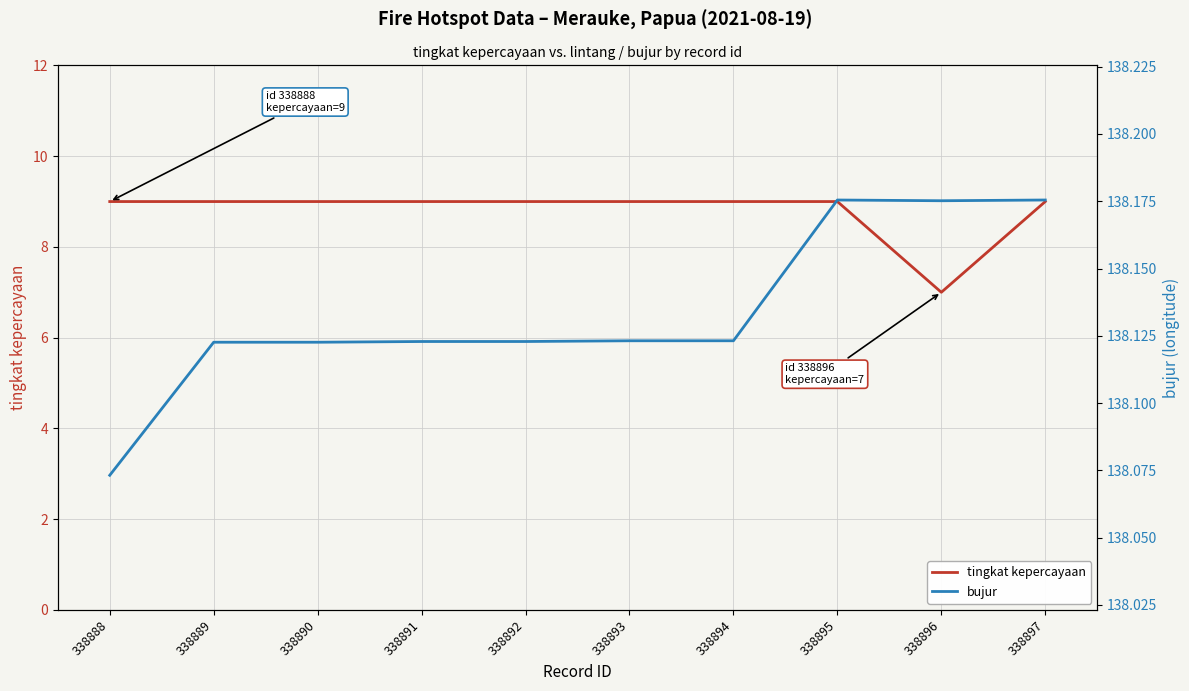

At which label does tingkat kepercayaan reach its minimum?

338896